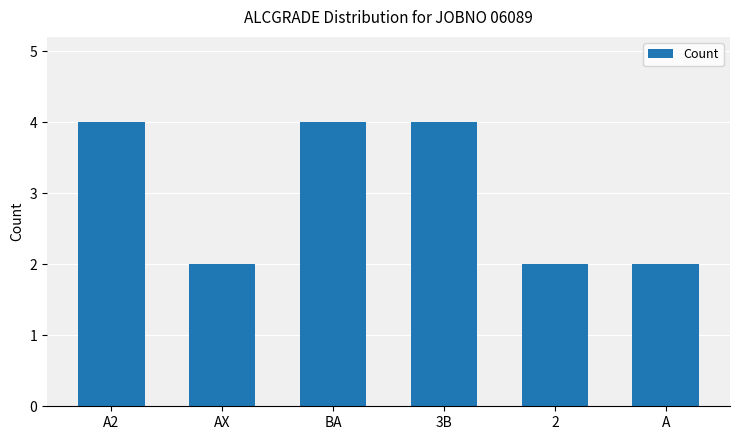

What is the change in value from 3B to 2?

-2